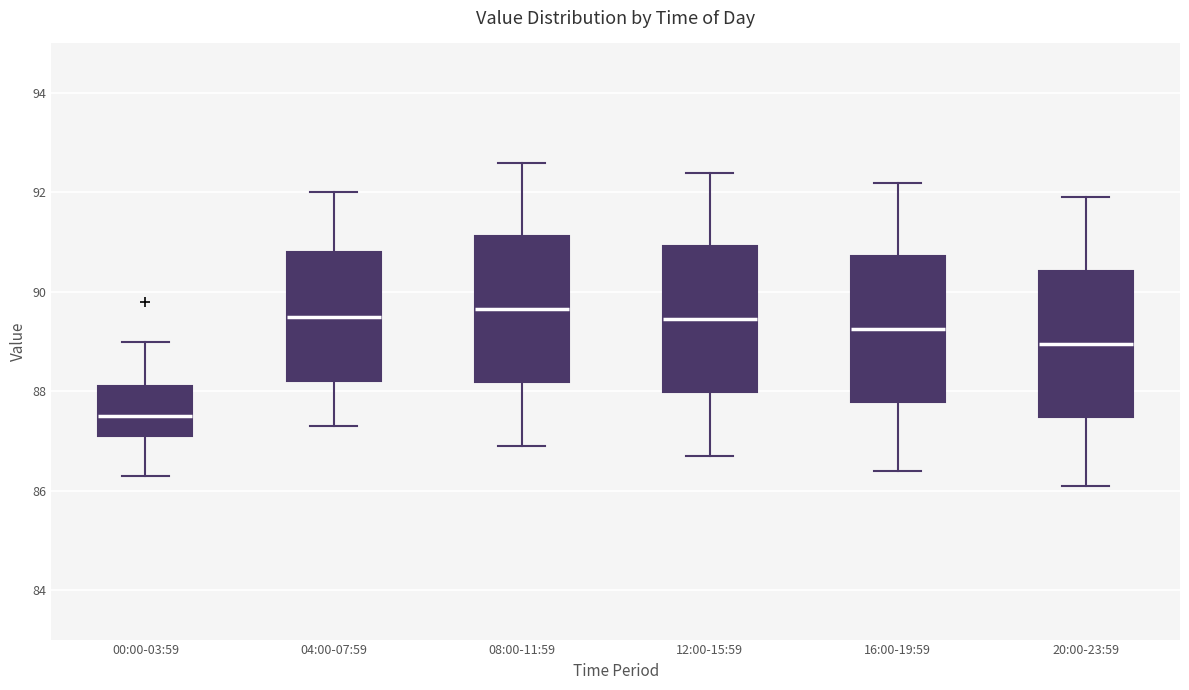

Where does the upper whisker of the box for 00:00-03:59 end on the y-axis? The values are not printed on the chart, so give them approximately, as read against the axis.

89.0